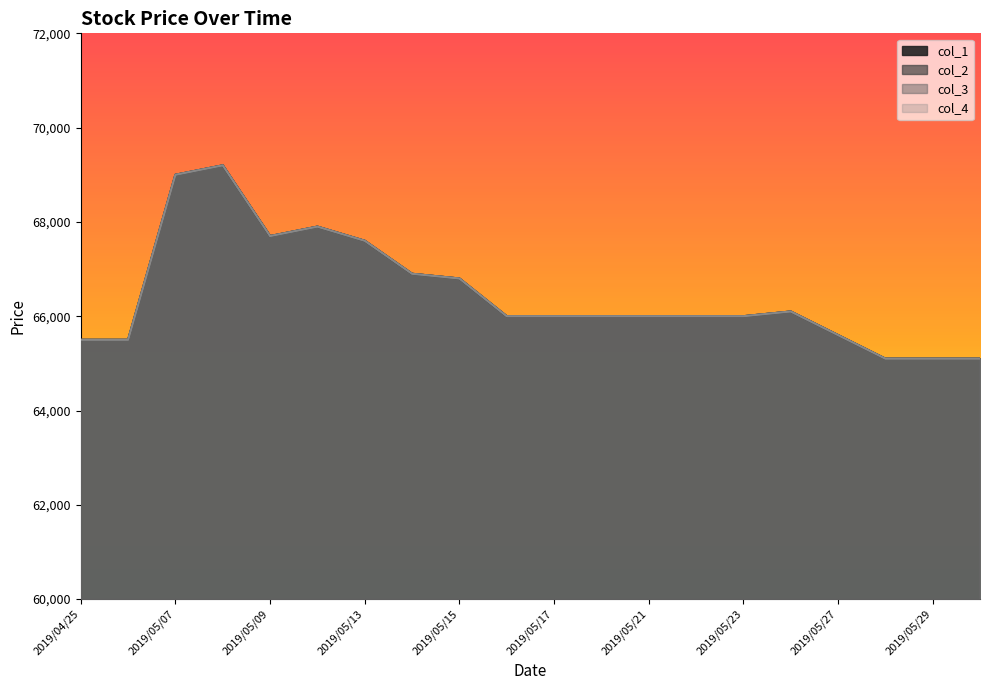

At which category does col_1 reach its first local valley?

2019/05/09